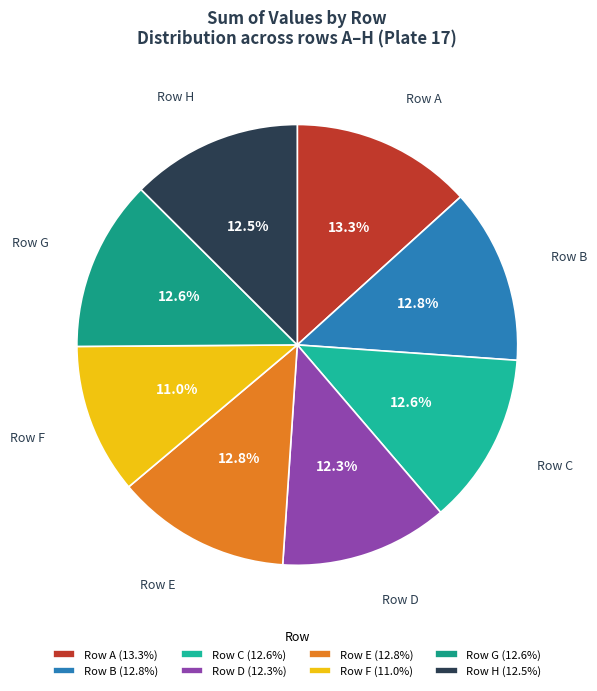

Is there a majority slice in this chart?

No